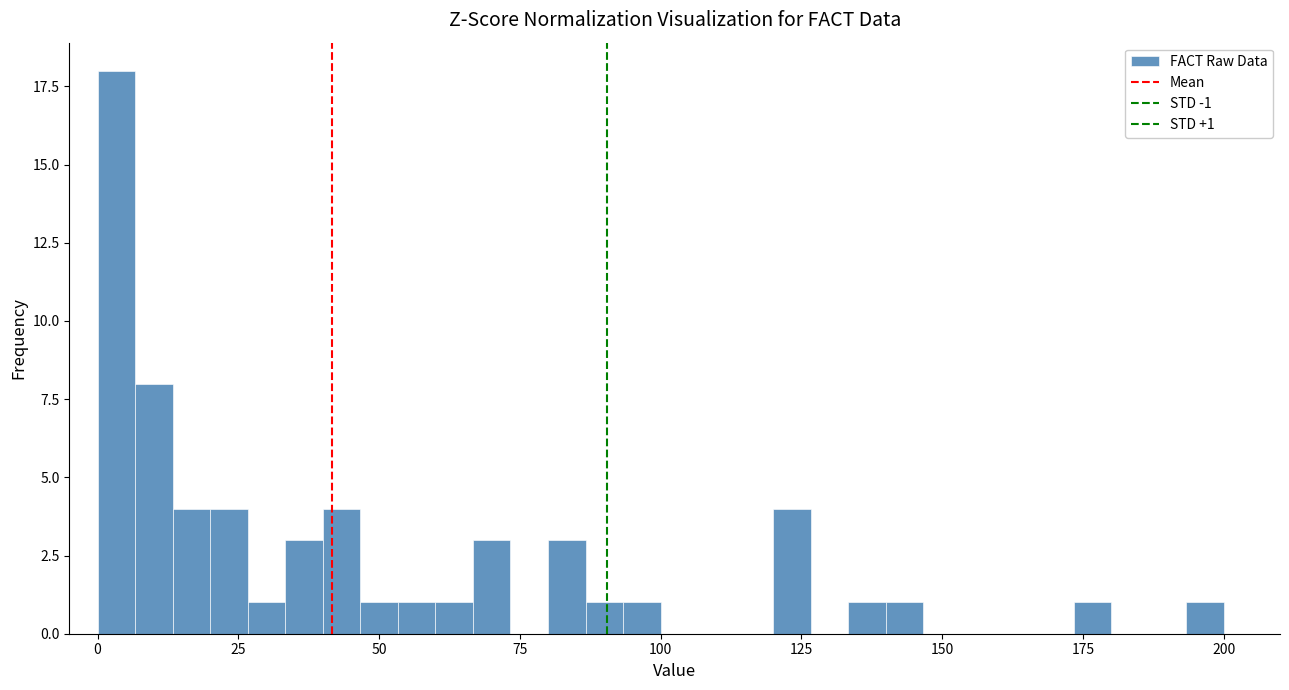

Around what value on the x-axis is the tallest bar? Give the approximate position of its centre, as read against the axis.

5